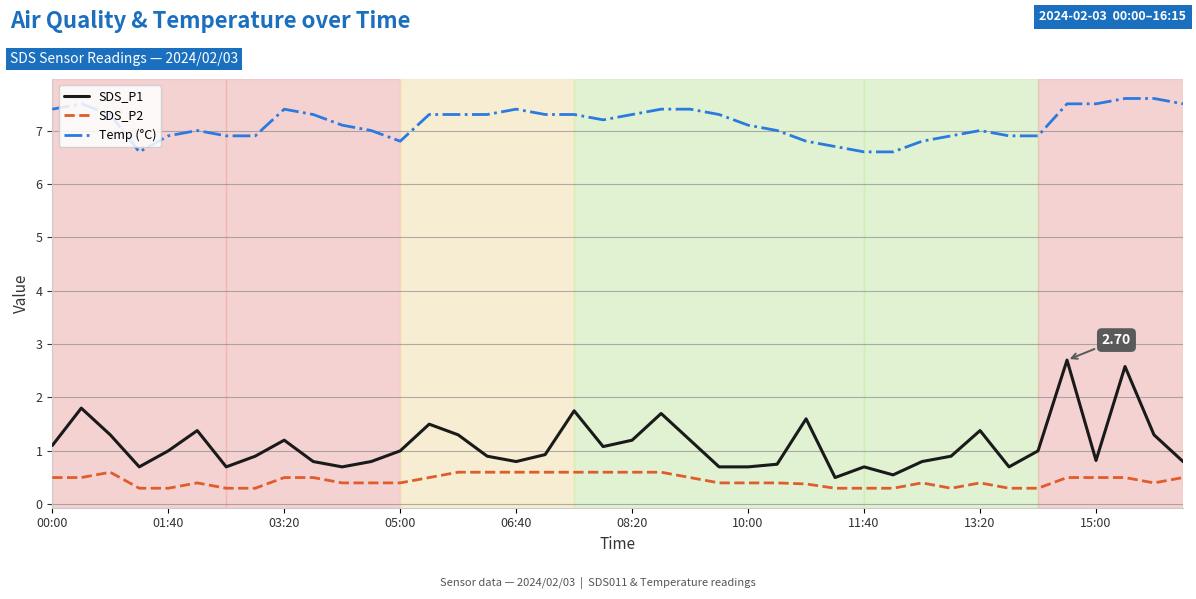

True or false: Temp (°C) and SDS_P1 cross at least once.

False